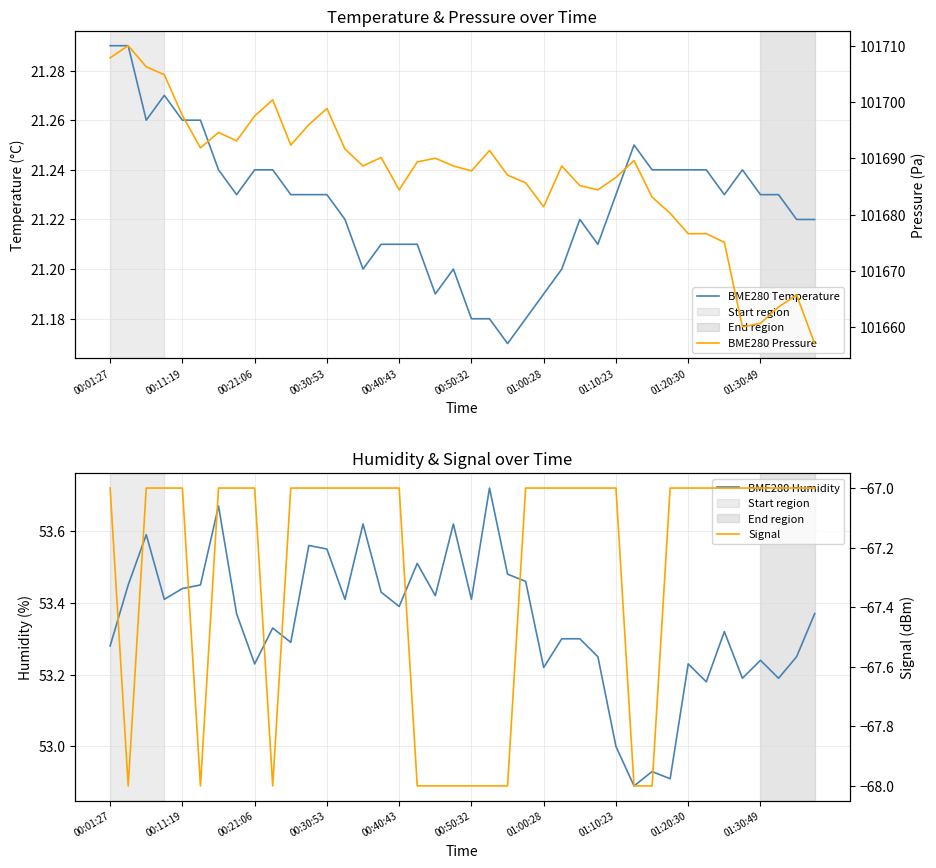

True or false: BME280 Temperature and BME280 Humidity cross at least once.

False